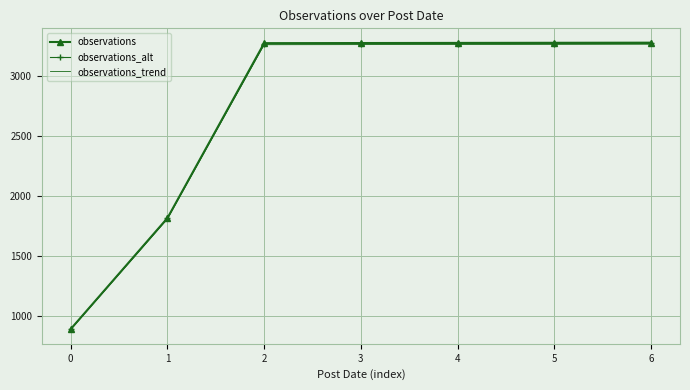

What is the smallest value displayed?

884.4